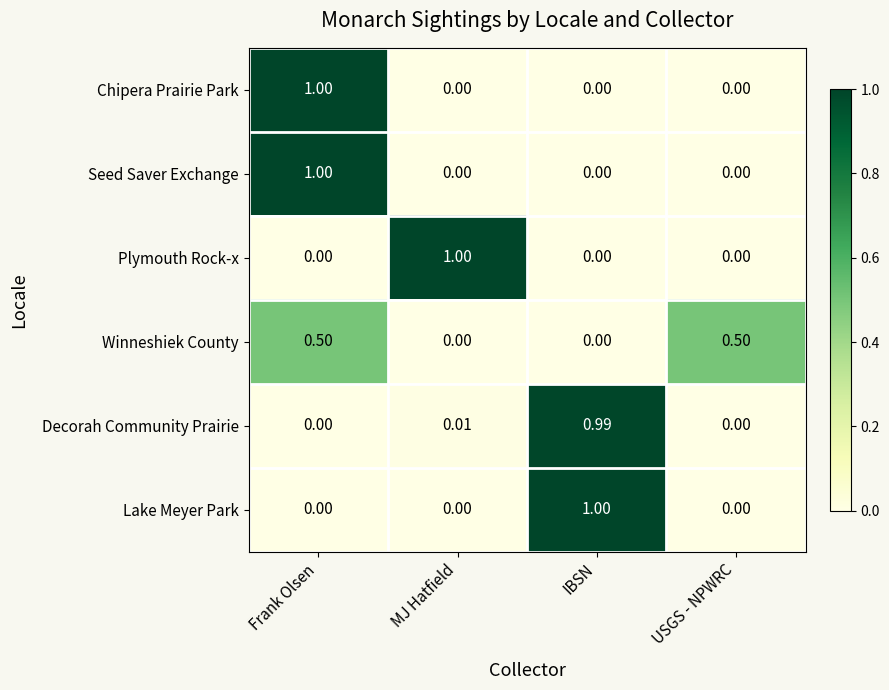

At which label does Lake Meyer Park reach its peak?

IBSN